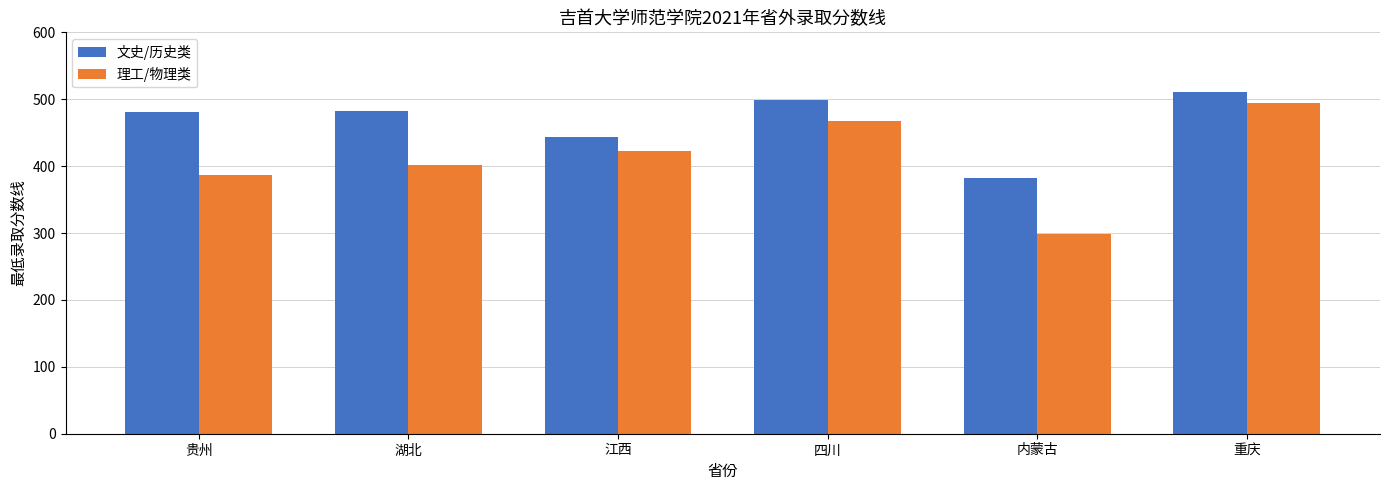

What is the maximum value for 文史/历史类?

511